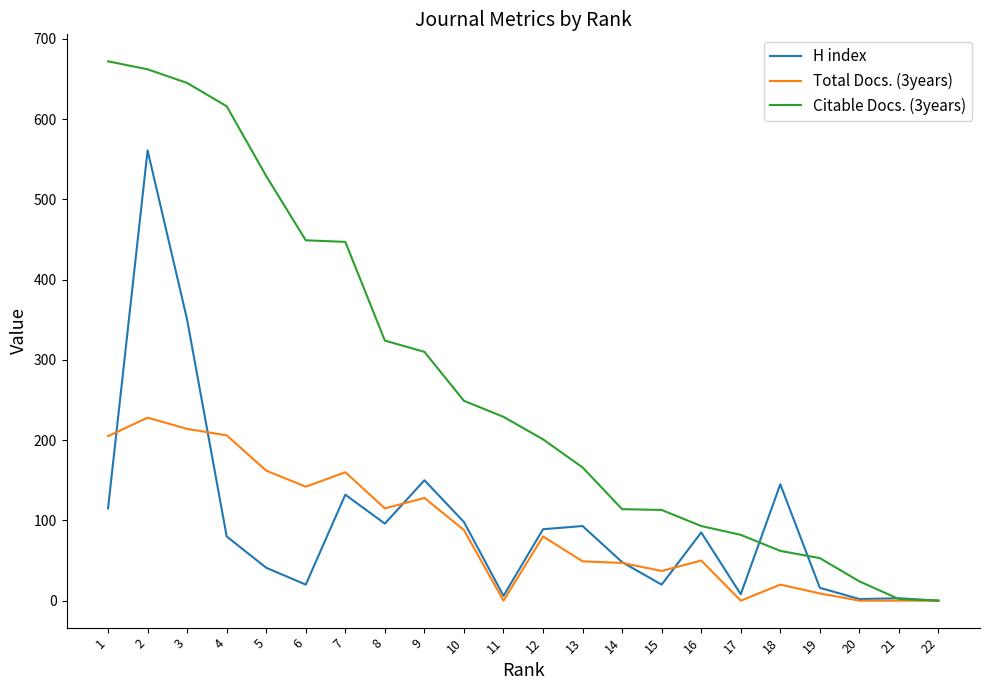

What is the greatest value displayed?

672